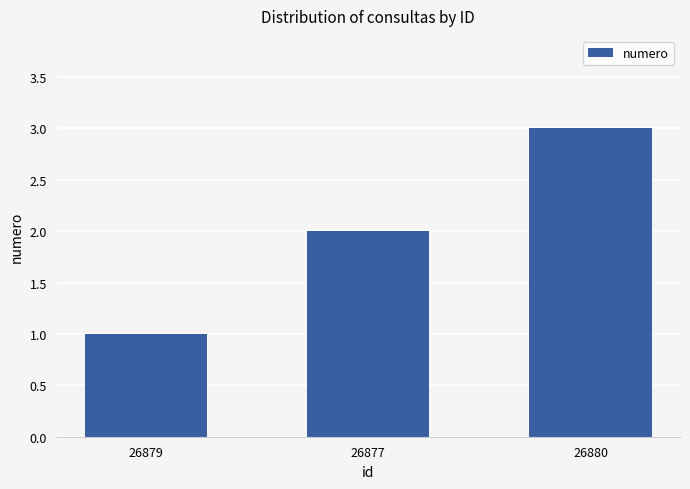

What is the change in value from 26877 to 26880?

+1